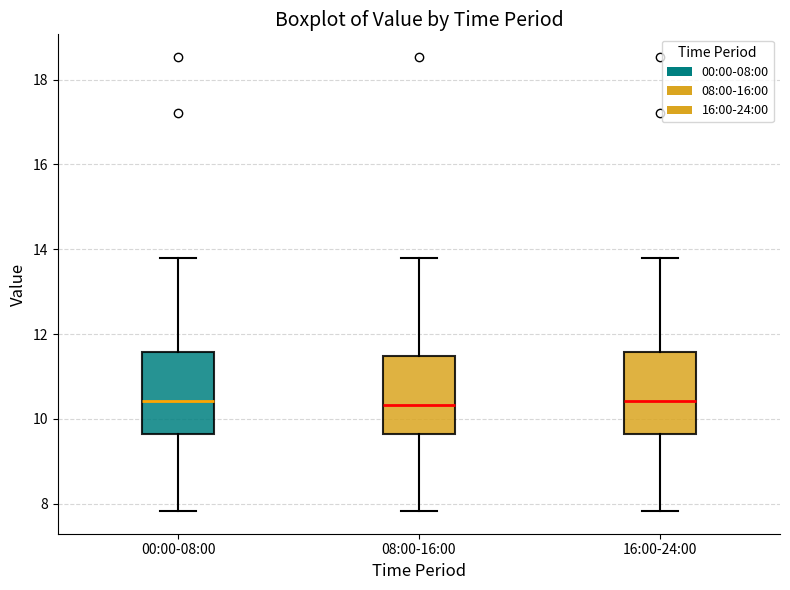

Reading left to right, read every box against the y-axis: the position of its median line, the range the box covers, and the ends of its whiskers. The values are not printed on the chart, so give them approximately, as read against the axis.

00:00-08:00: median 10.4, box 9.6 to 11.6, whiskers 7.8 to 13.8
08:00-16:00: median 10.4, box 9.6 to 11.4, whiskers 7.8 to 13.8
16:00-24:00: median 10.4, box 9.6 to 11.6, whiskers 7.8 to 13.8